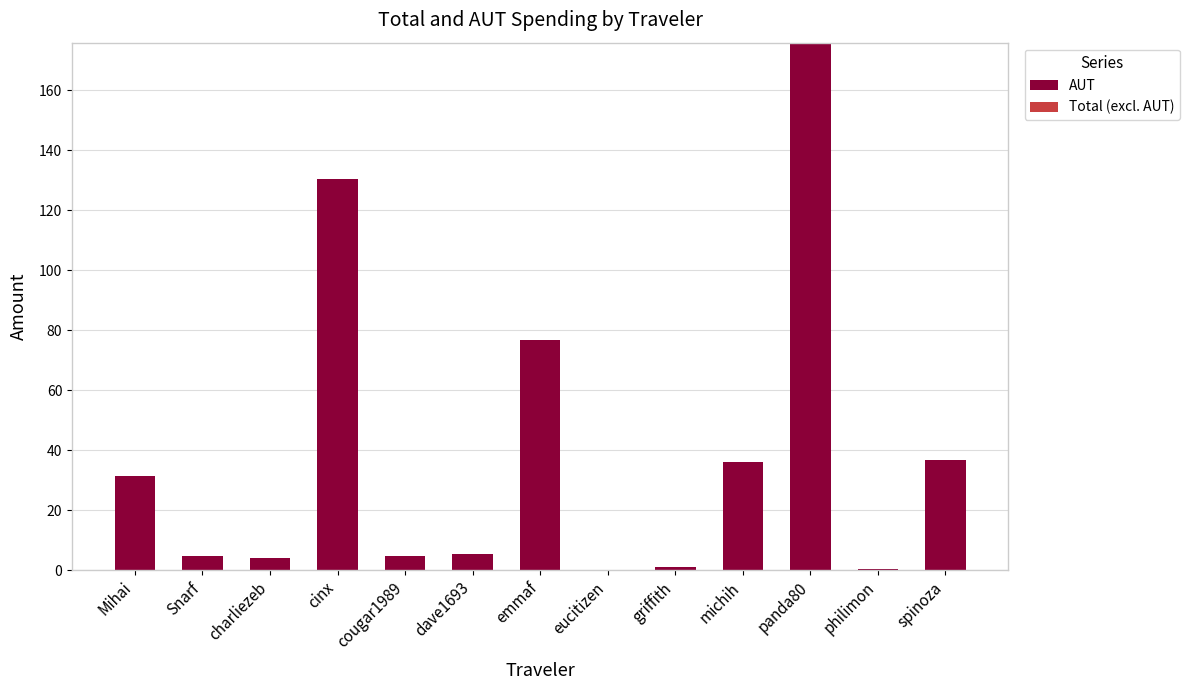

What is the maximum value shown in the chart?

175.9